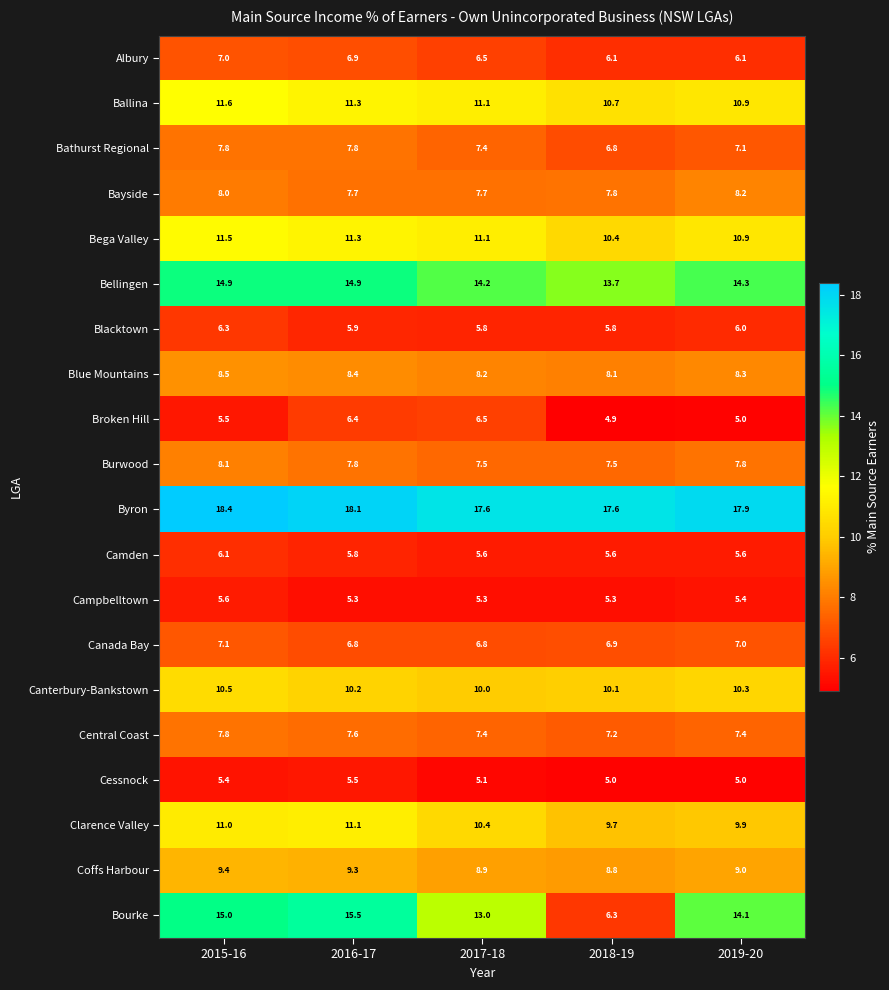

Count the Coffs Harbour values in the range 8 to 9.

3